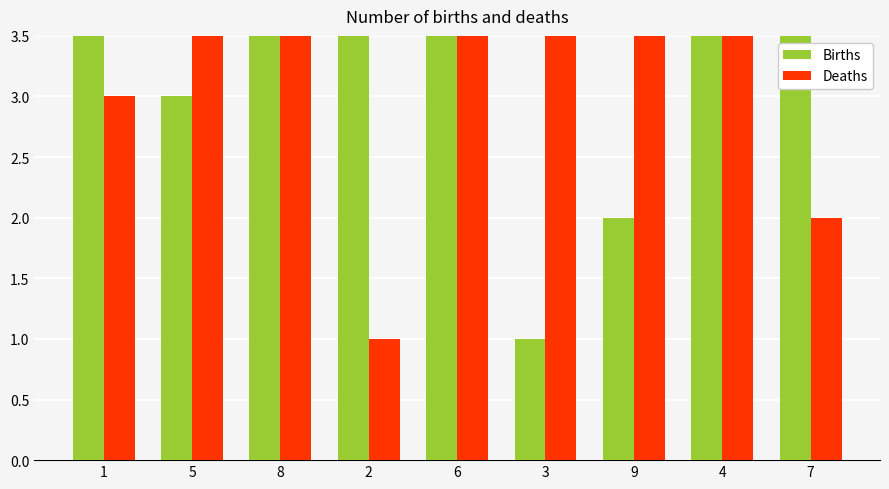

At which label does Births reach its peak?

4